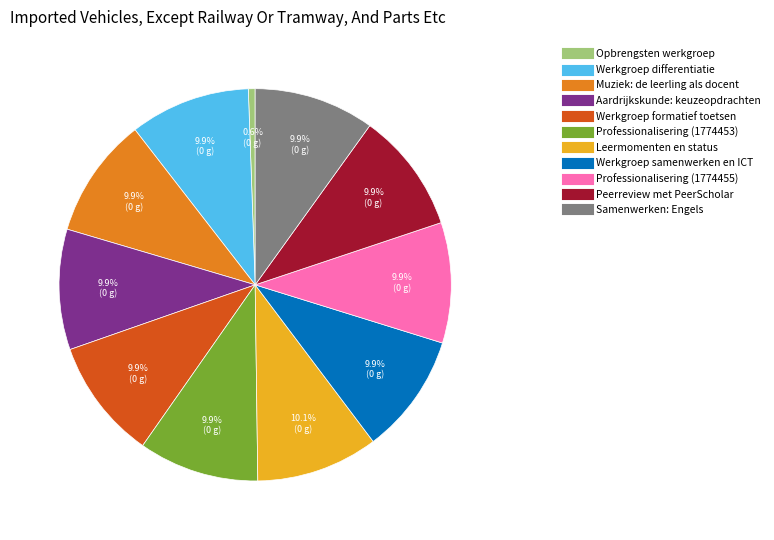

To the nearest percent, what percentage of the pie is Peerreview met PeerScholar?

10%